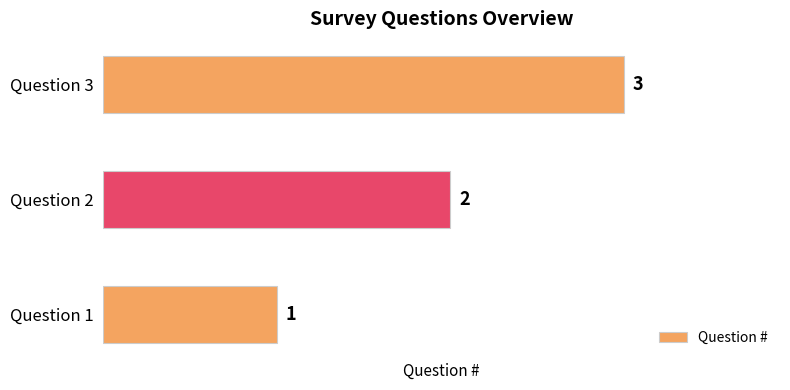

Which has a higher value, Question 2 or Question 3?

Question 3